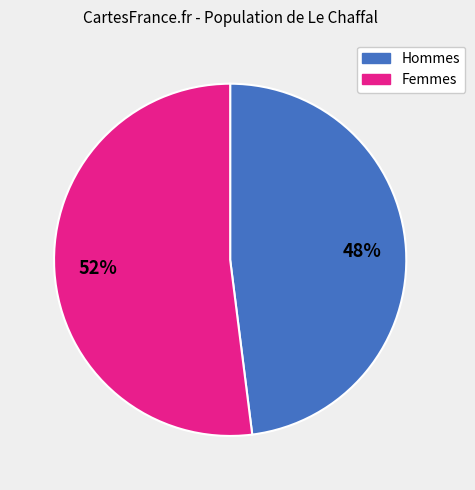

Does any single category account for the majority?

Yes